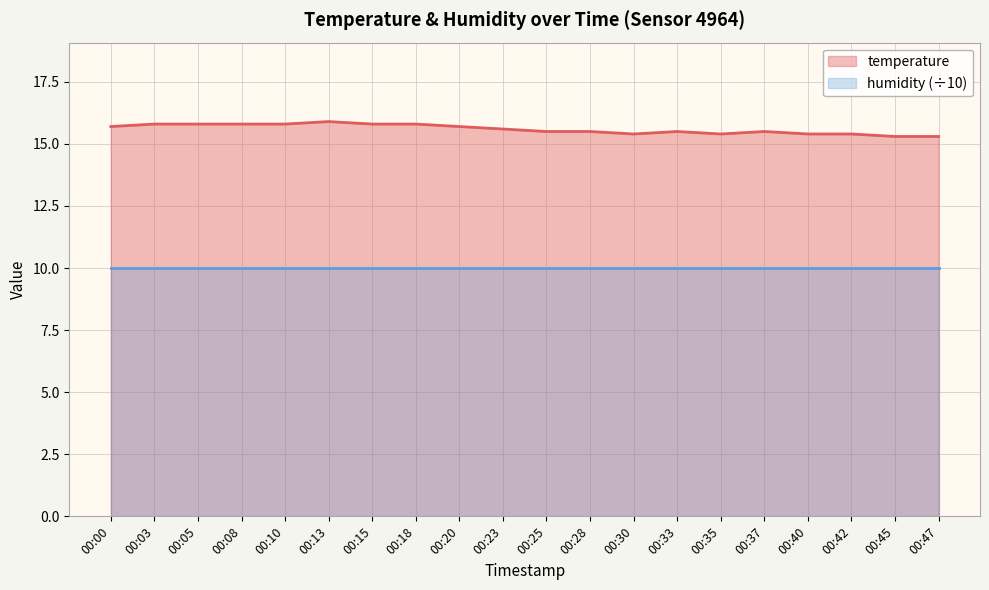

Reading left to right, transcribe all the data shown in this chart.

00:00=15.7	00:03=15.8	00:05=15.8	00:08=15.8	00:10=15.8	00:13=15.9	00:15=15.8	00:18=15.8	00:20=15.7	00:23=15.6	00:25=15.5	00:28=15.5	00:30=15.4	00:33=15.5	00:35=15.4	00:37=15.5	00:40=15.4	00:42=15.4	00:45=15.3	00:47=15.3